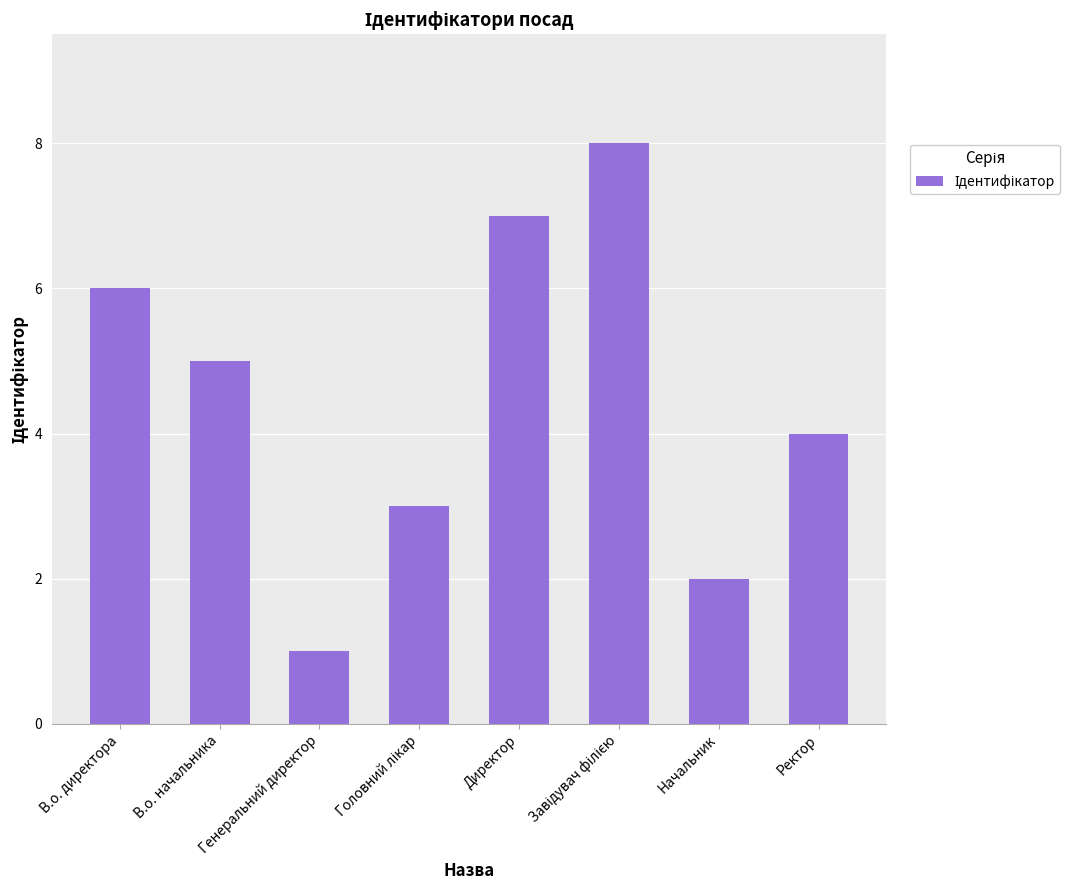

At which category does the chart reach its minimum across all series?

Генеральний директор